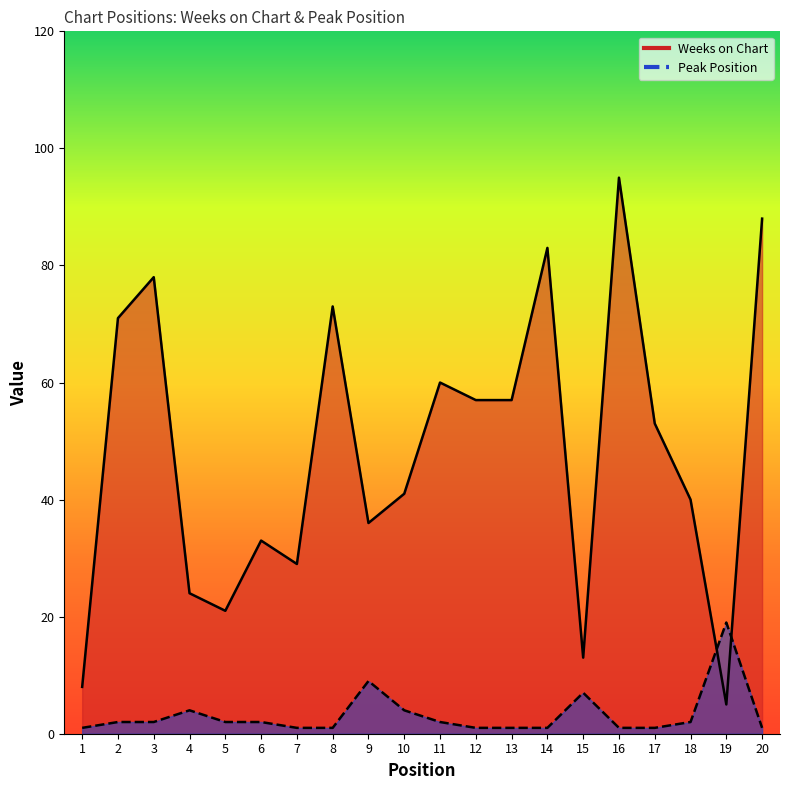

Does the chart have visible grid lines?

No